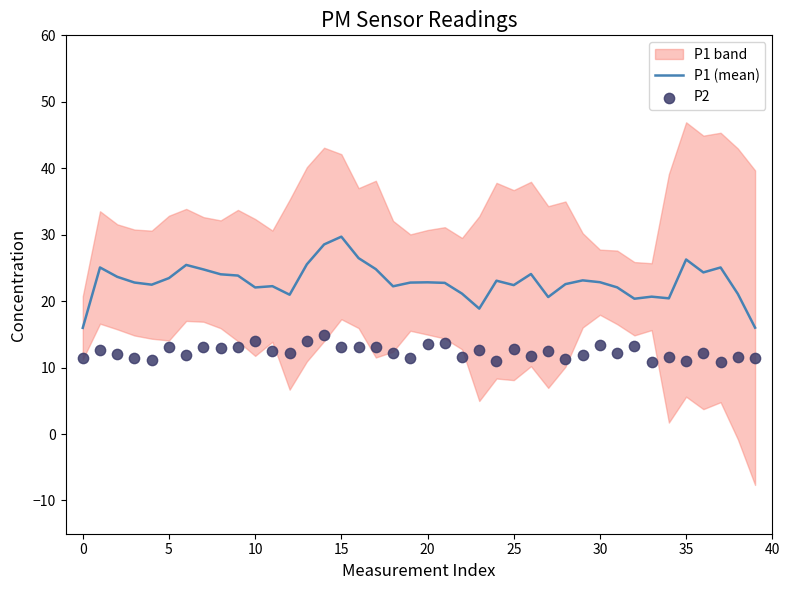

What is the maximum value for P1 (mean)?

29.7